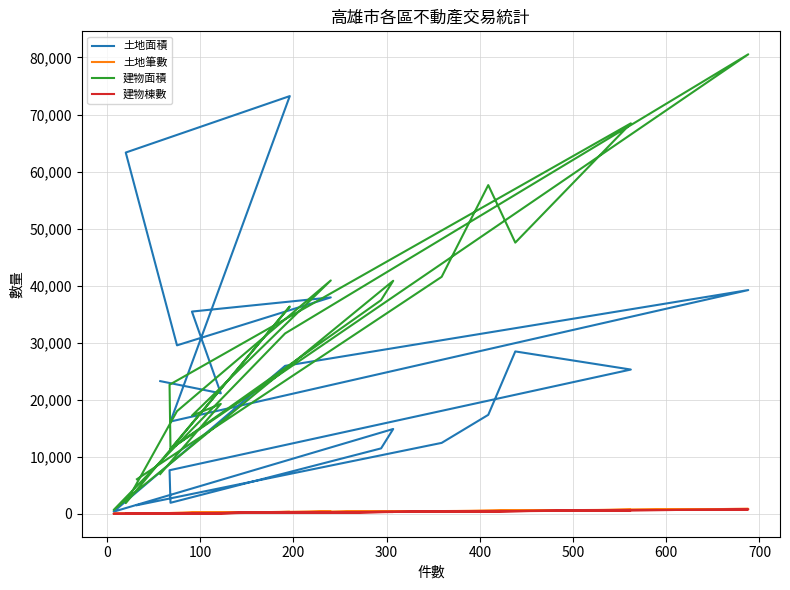

How many values in the 建物棟數 series exceed 201?

9